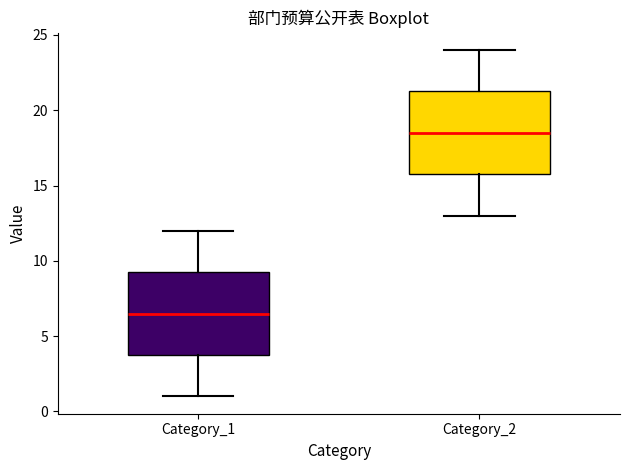

Reading left to right, transcribe this box plot: for each box, give where its median line is, the range the box spans, and where its two whiskers end, as read against the y-axis. The values are not printed on the chart, so give them approximately, as read against the axis.

Category_1: median 6.5, box 4.0 to 9.5, whiskers 1.0 to 12.0
Category_2: median 18.5, box 16.0 to 21.5, whiskers 13.0 to 24.0